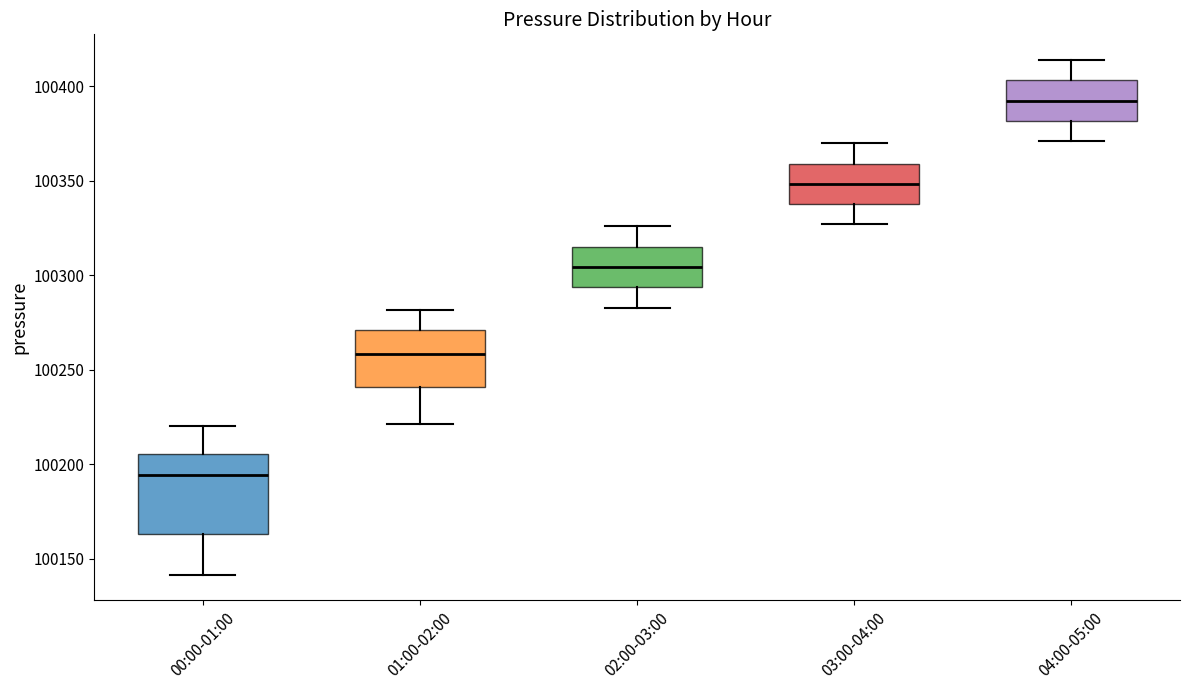

Reading left to right, read every box against the y-axis: the position of its median line, the range the box covers, and the ends of its whiskers. The values are not printed on the chart, so give them approximately, as read against the axis.

00:00-01:00: median 100195, box 100165 to 100205, whiskers 100140 to 100220
01:00-02:00: median 100260, box 100240 to 100270, whiskers 100220 to 100280
02:00-03:00: median 100305, box 100295 to 100315, whiskers 100285 to 100325
03:00-04:00: median 100350, box 100340 to 100360, whiskers 100325 to 100370
04:00-05:00: median 100390, box 100380 to 100405, whiskers 100370 to 100415